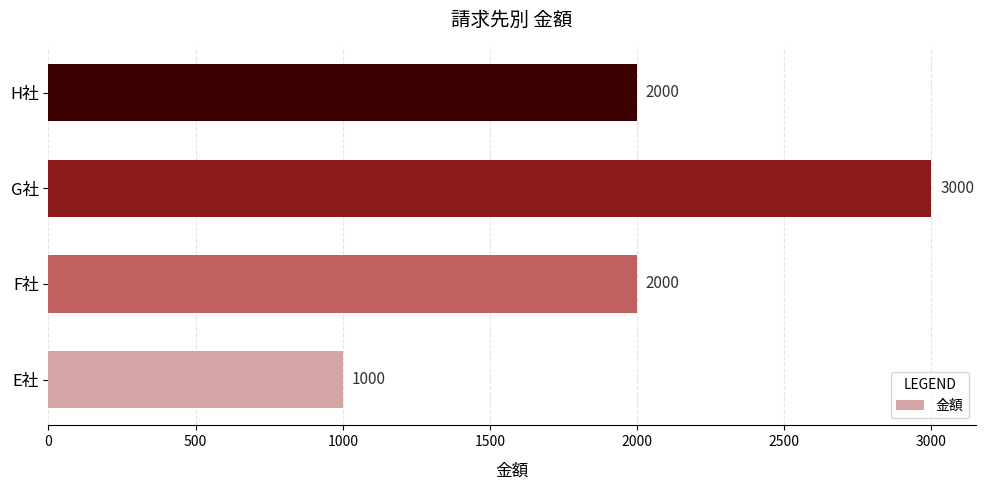

What is the difference between the values at G社 and H社?

1000